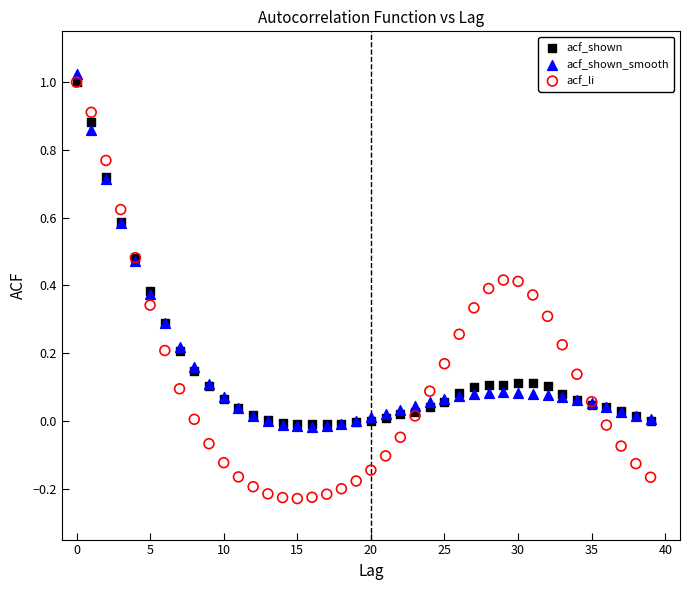

Which series has the widest spread of Y values?

acf_li